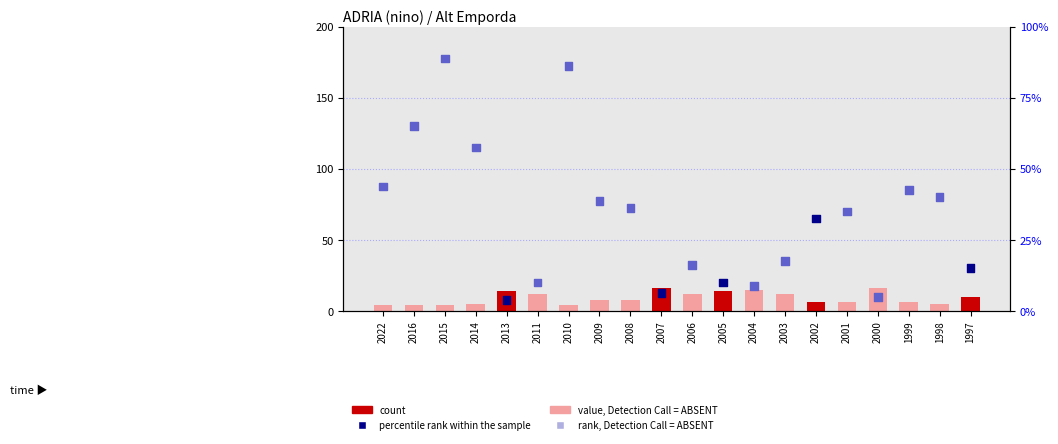

Which series contains the highest Y value?

position_total